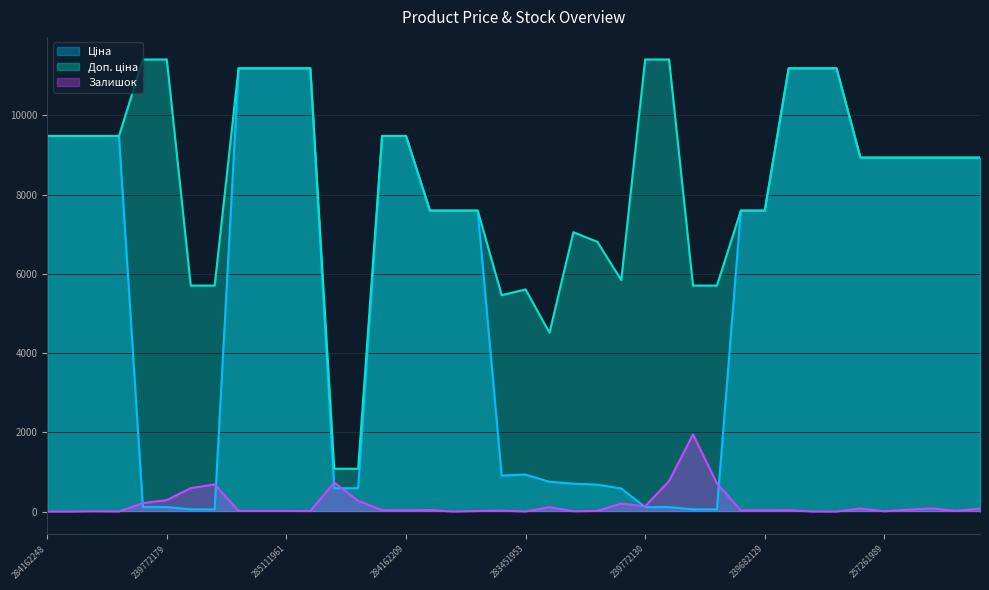

True or false: Доп. ціна and Ціна cross at least once.

False